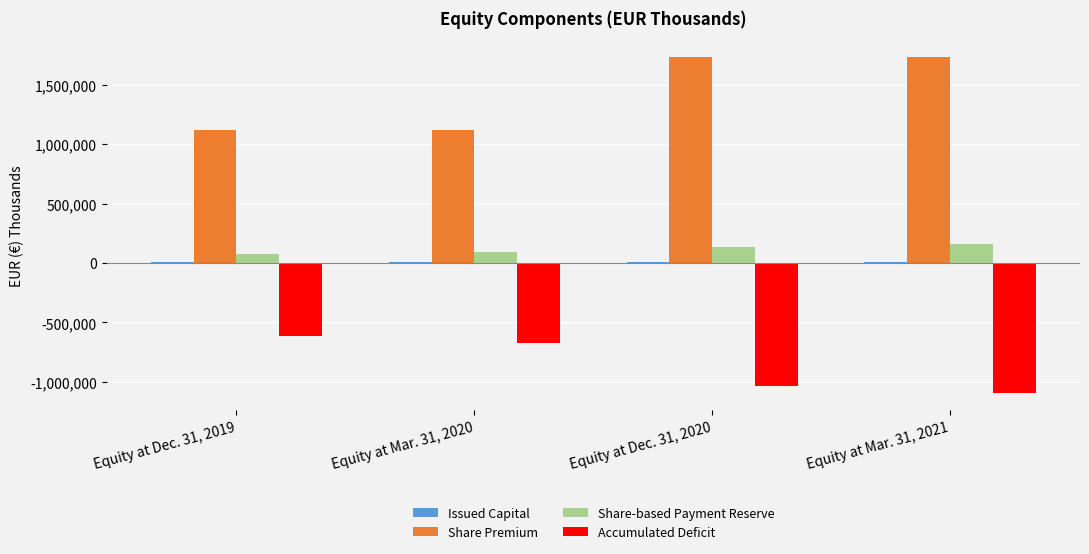

What is the sum of all Accumulated Deficit values?

-3409311